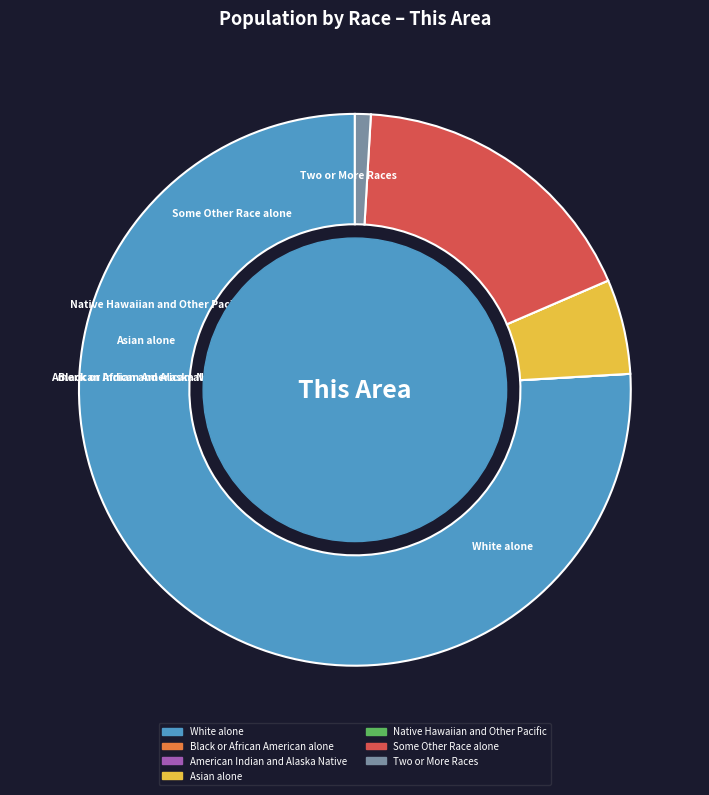

To the nearest percent, what percentage of the pie is Asian alone?

6%